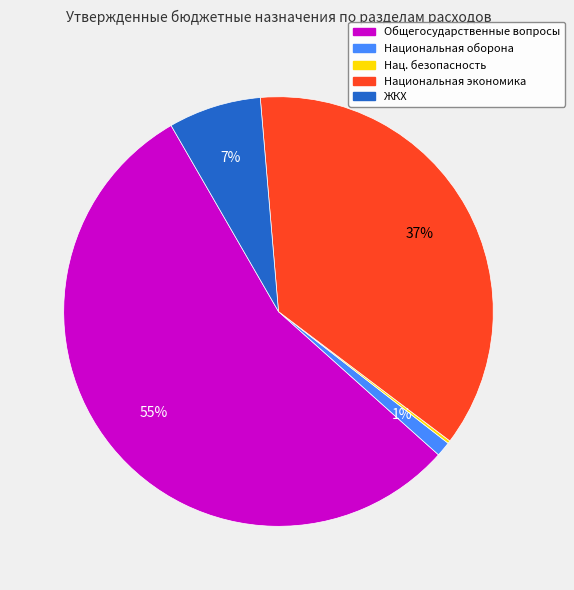

Does any single category account for the majority?

Yes